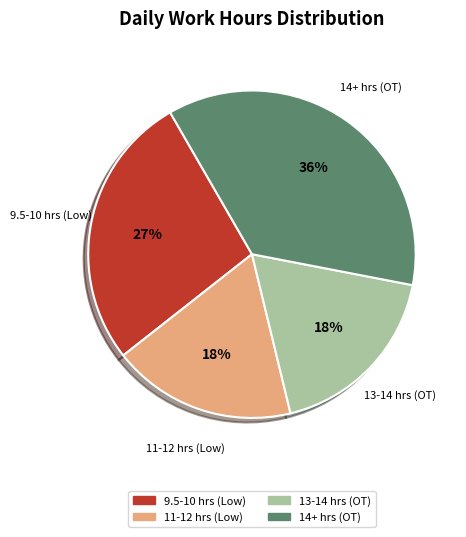

Is there a majority slice in this chart?

No